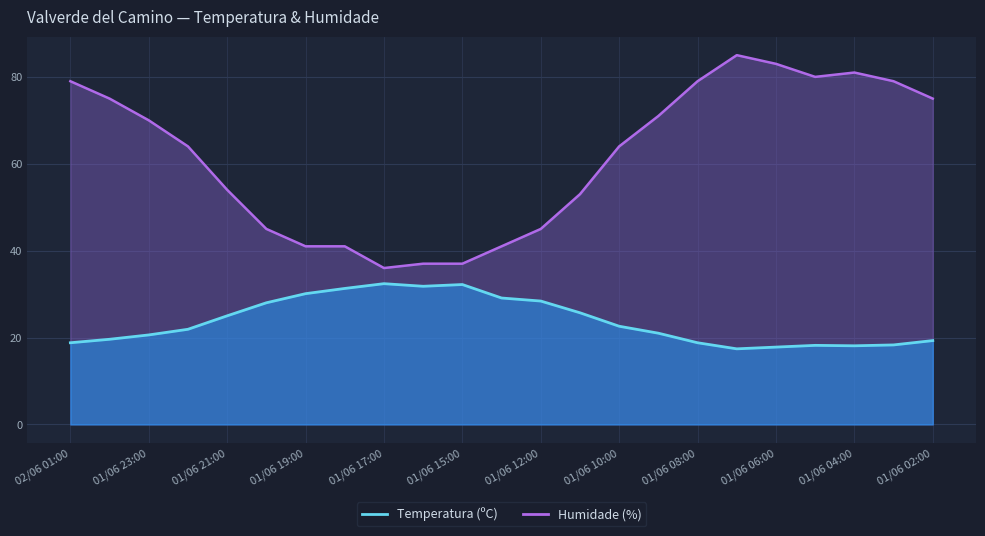

What position from the right is 01/06 04:00?

3